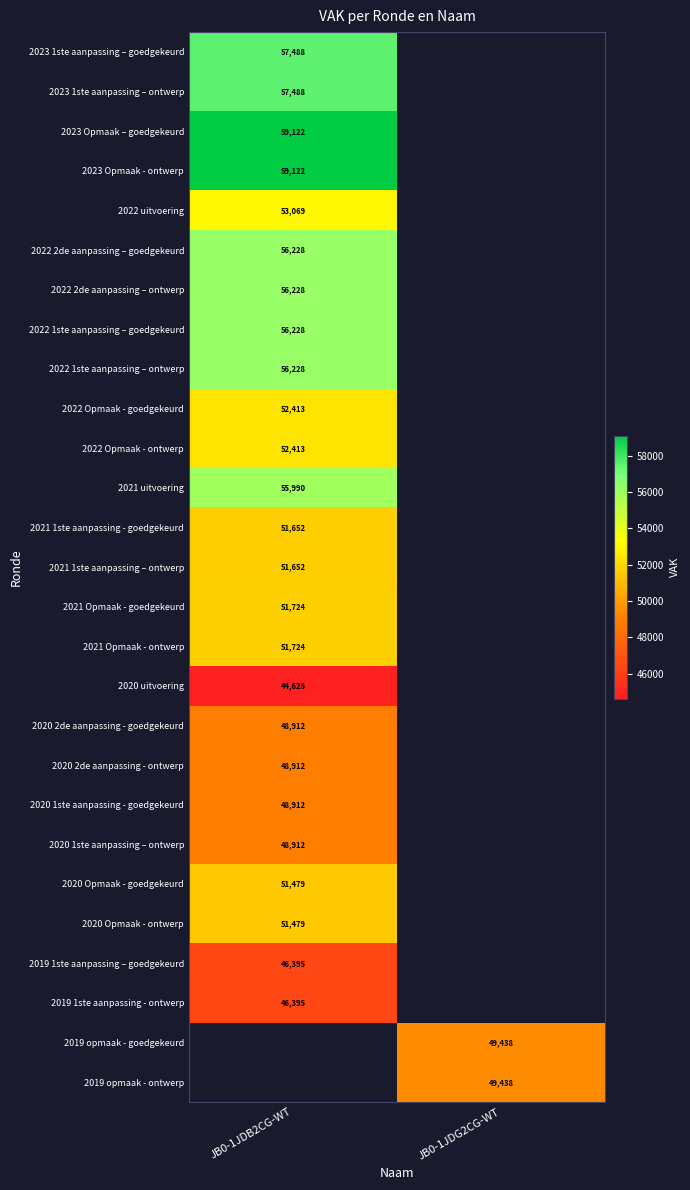

The 2020 1ste aanpassing - goedgekeurd series shows 82343 at JB0-1JDB2CG-WT. True or false?

False